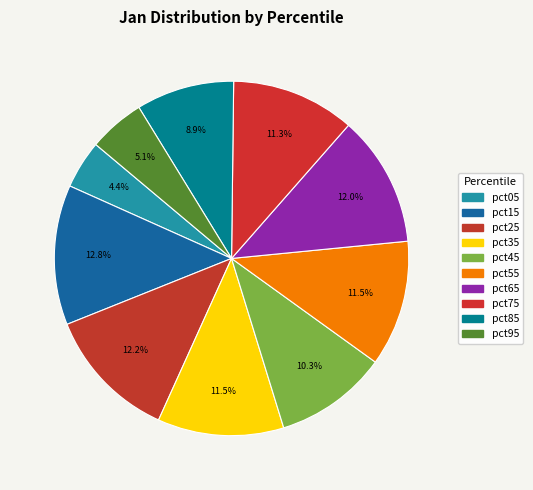

Is the sum of pct75 and pct35 greater than half?

No